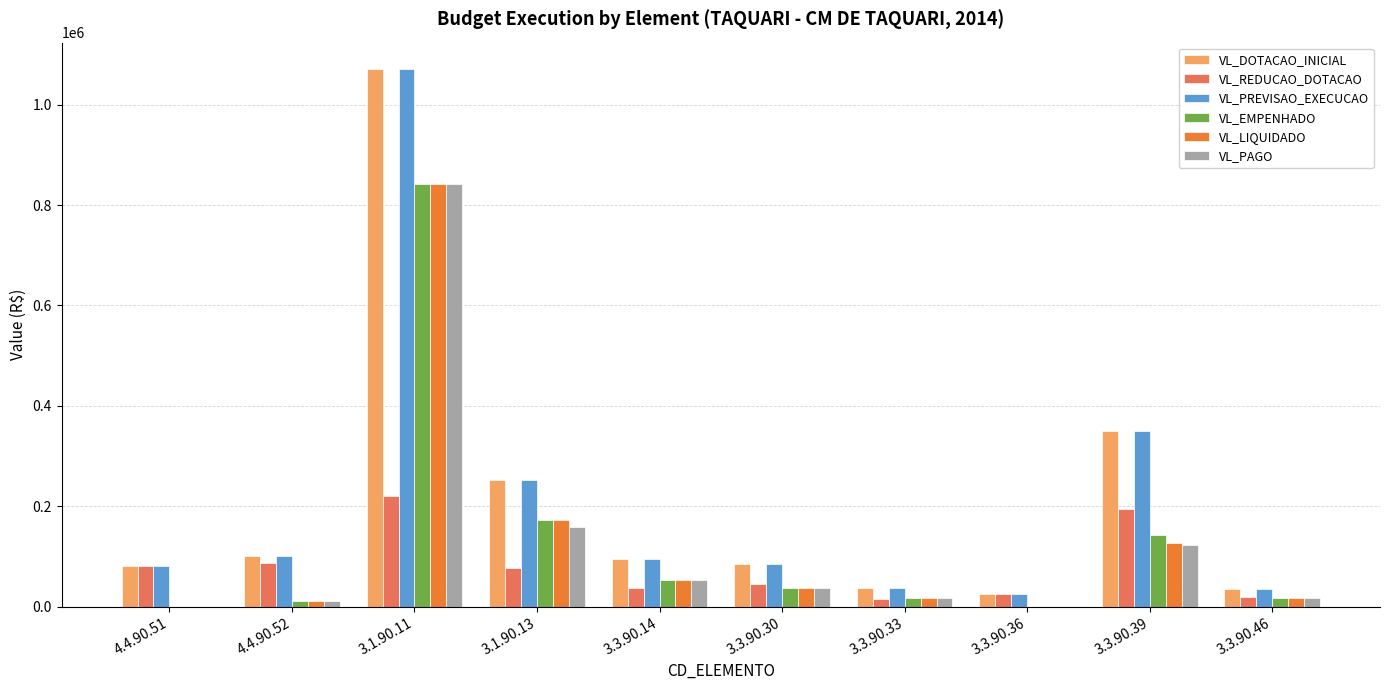

How many groups of bars are there?

10